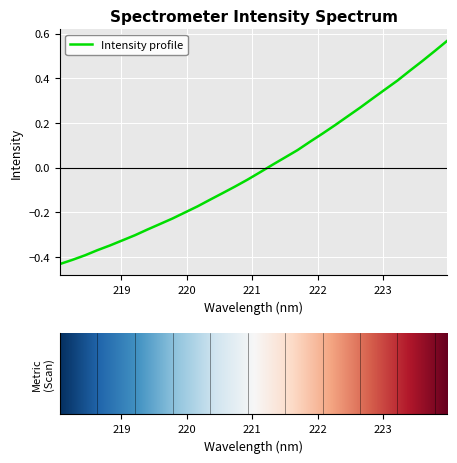

What is the difference between the second highest and second lowest values?

0.9